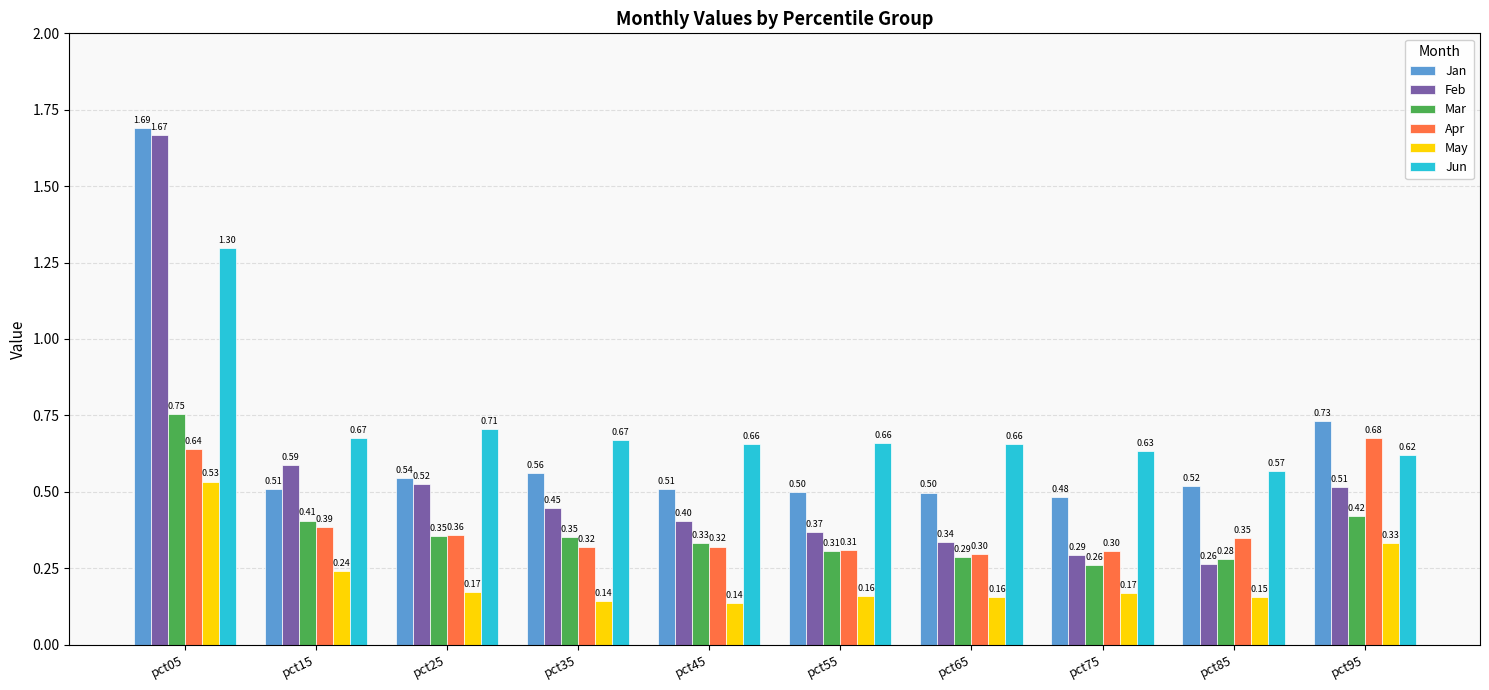

What is the spread (max minus min) of values at pct05?

1.2